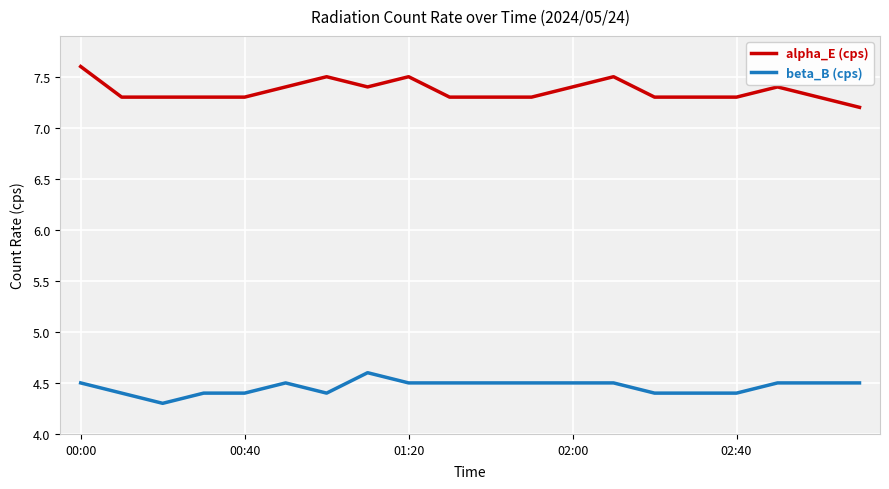

What is the smallest value displayed?

4.3